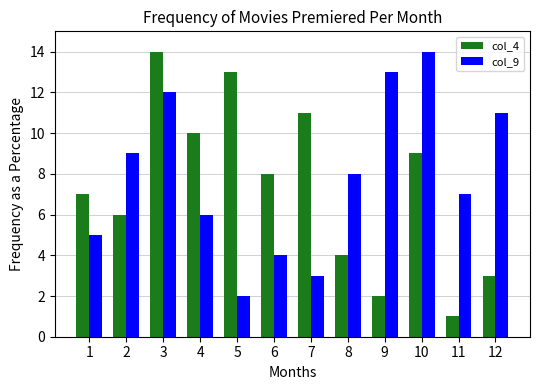

At which category is the sum across all series the highest?

3